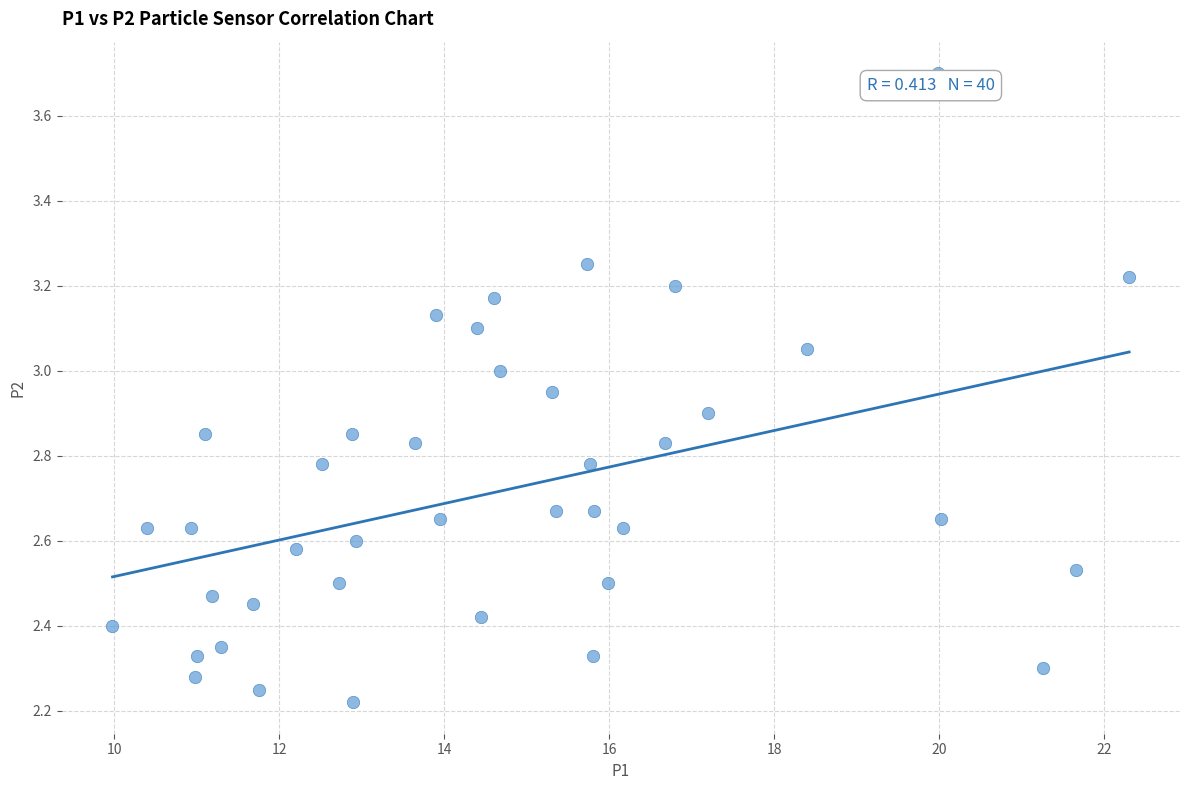

What is the range of X values (max minus min)?

12.3